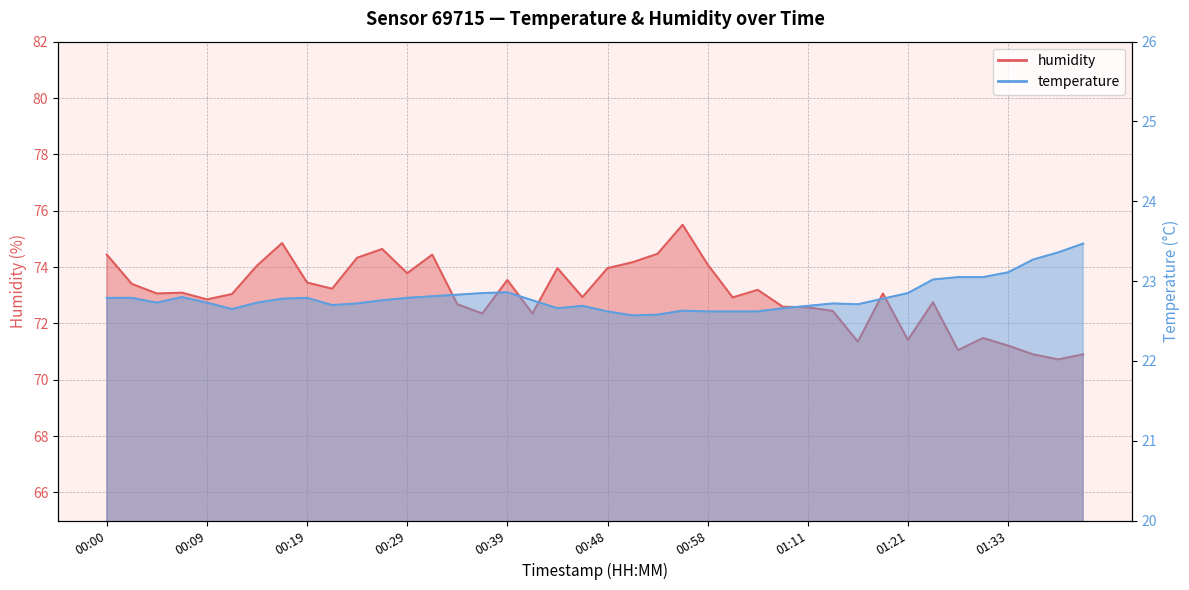

At which category does the chart reach its minimum across all series?

00:51